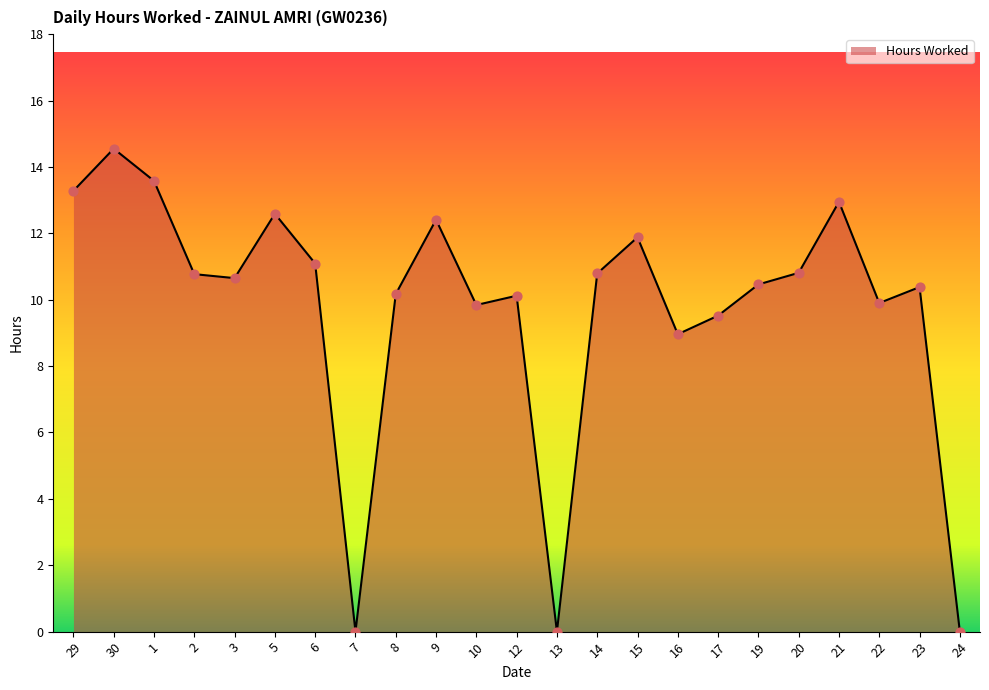

Approximately how many times larger is the value at 29 compared to 12?

1.3